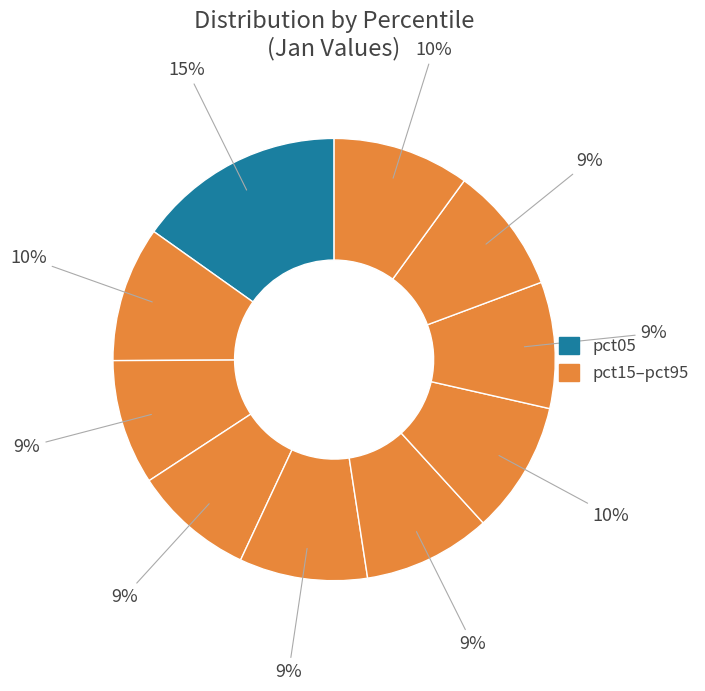

How many segments does this pie chart have?

10